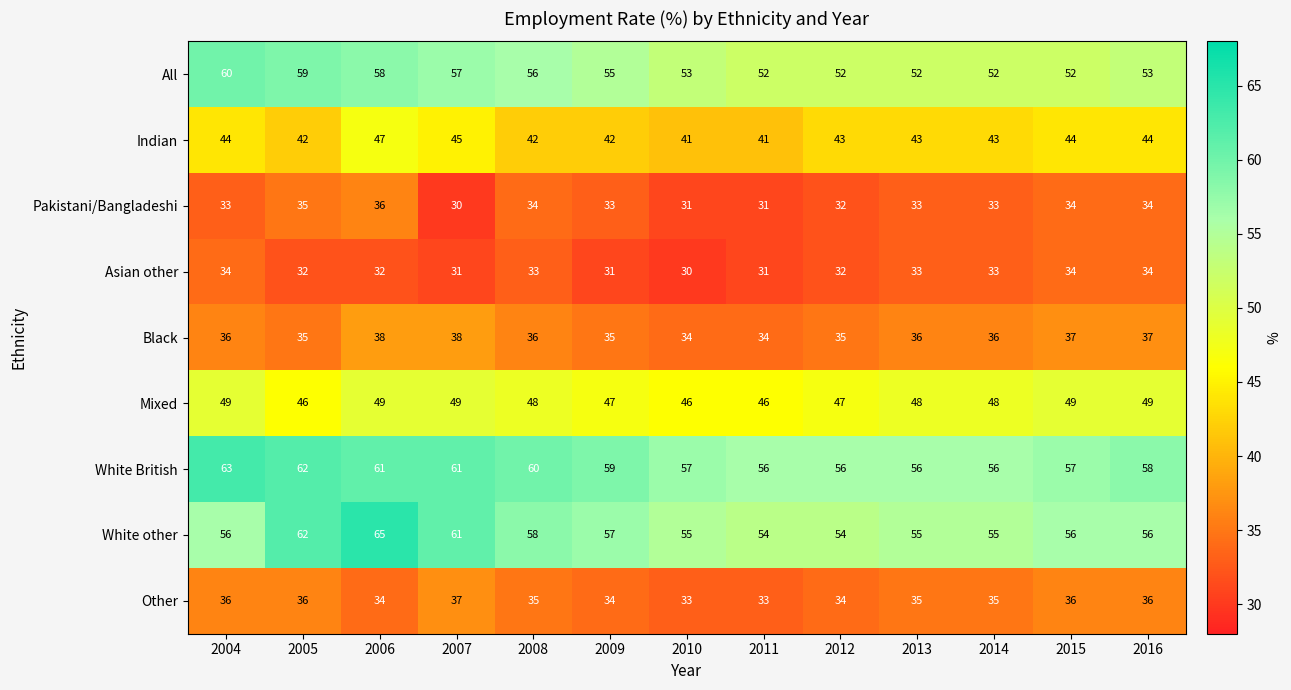

What is the difference between the Indian values at 2011 and 2006?

6